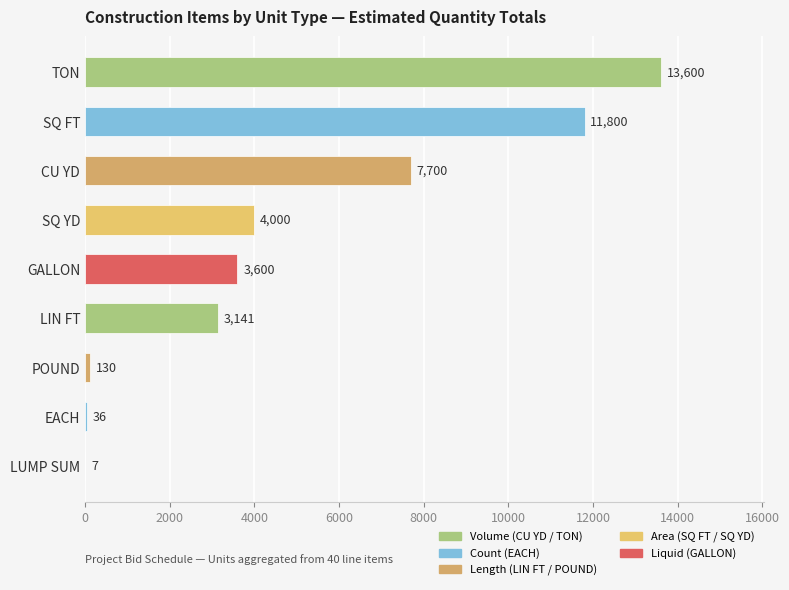

Reading bottom to top, what are all the values shown in this chart?

LUMP SUM=7	EACH=36	POUND=130	LIN FT=3141	GALLON=3600	SQ YD=4000	CU YD=7700	SQ FT=11800	TON=13600